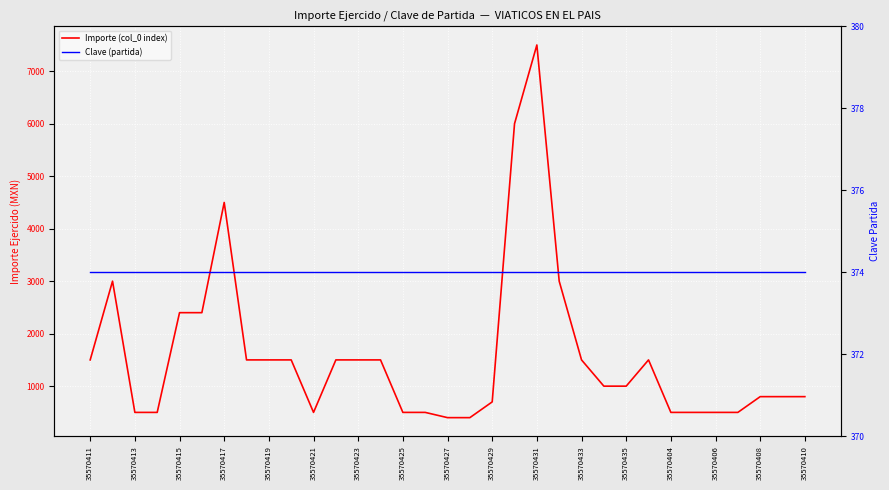

Count the number of data series in this chart.

2